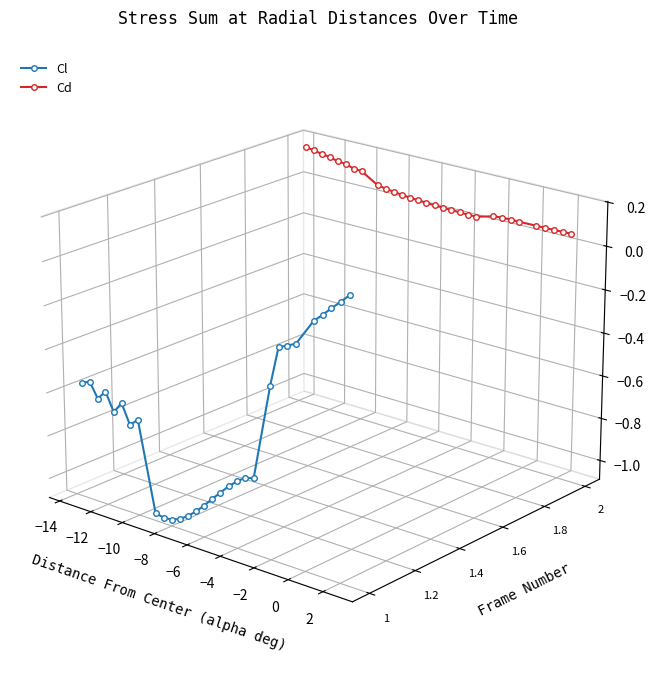

What is the difference between the highest and lowest values at 0?

0.1